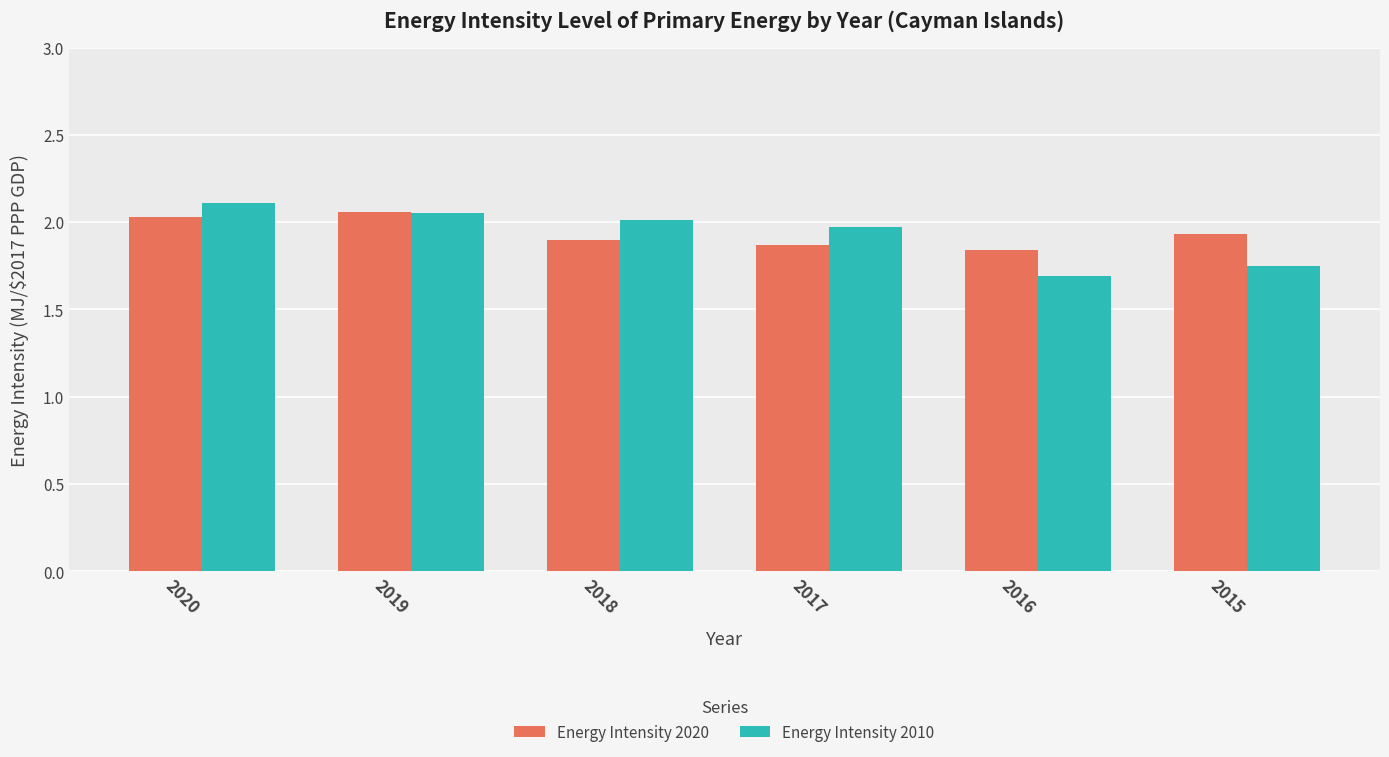

List the series in order of their peak value, highest first.

Energy Intensity 2010, Energy Intensity 2020